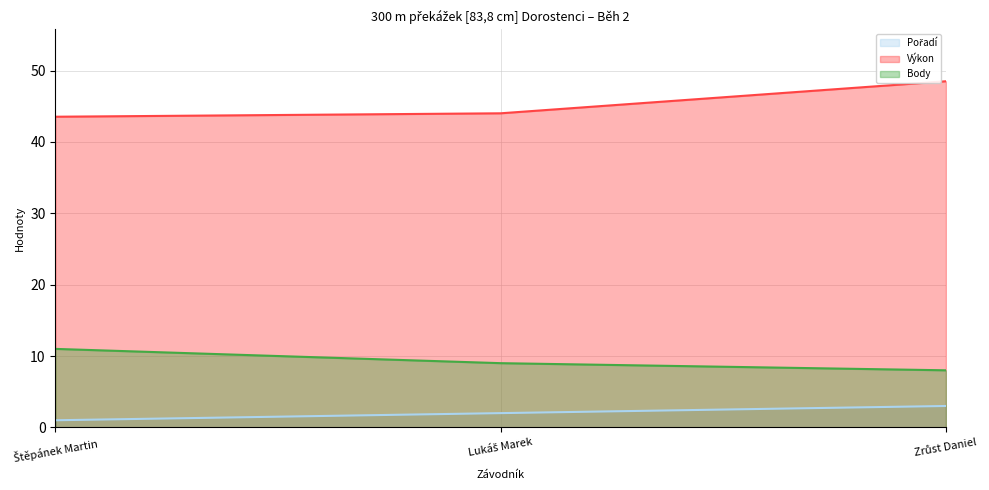

Is the value of Výkon at Štěpánek Martin greater than the value of Pořadí at Lukáš Marek?

Yes